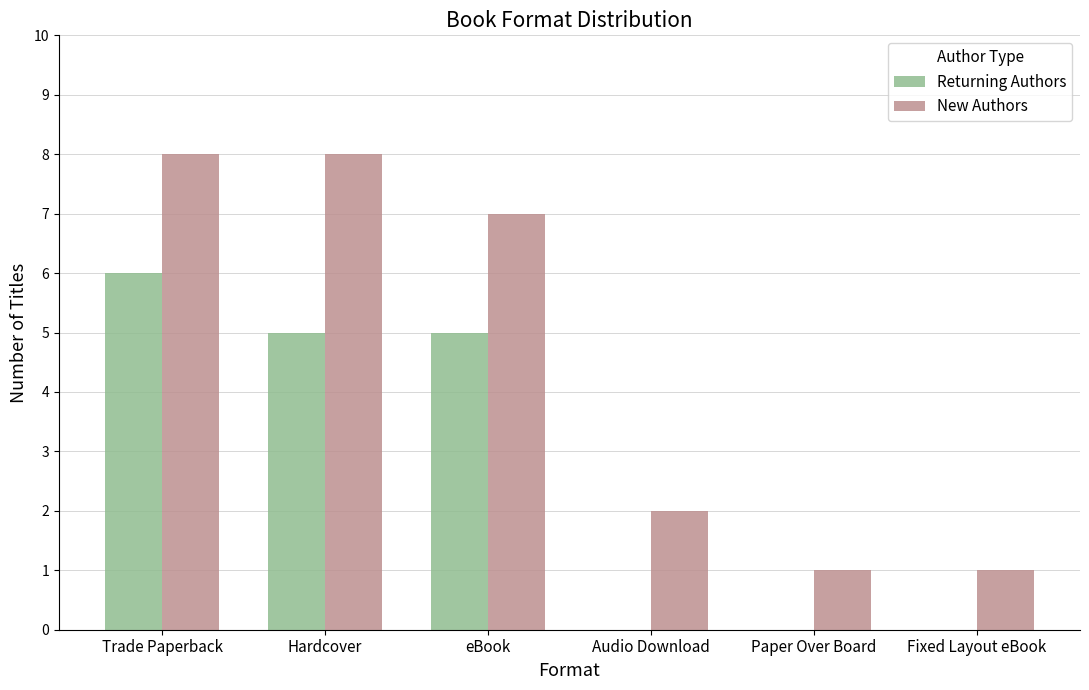

What is the sum of the New Authors values at Paper Over Board and Audio Download?

3